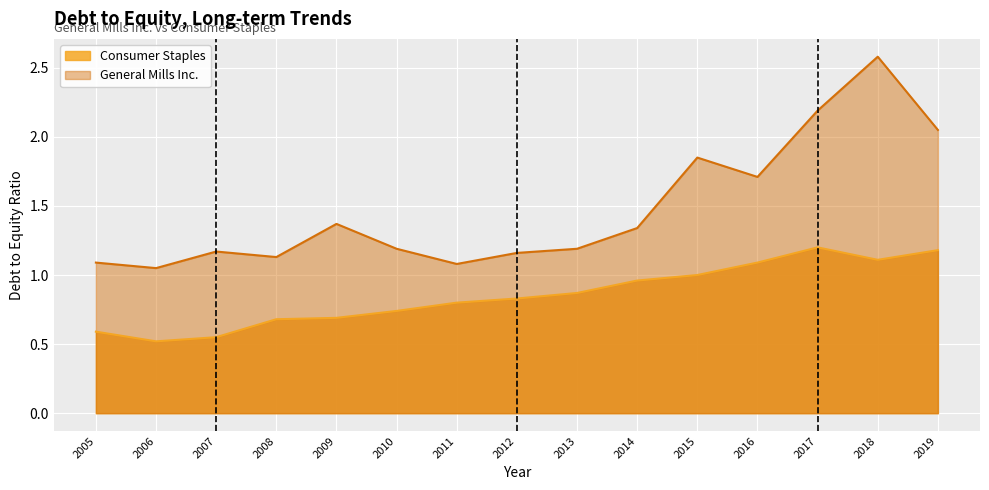

Reading left to right, transcribe all the data shown in this chart.

Consumer Staples: 0.6	0.5	0.6	0.7	0.7	0.7	0.8	0.8	0.9	1.0	1.0	1.1	1.2	1.1	1.2
General Mills Inc.: 1.1	1.1	1.2	1.1	1.4	1.2	1.1	1.2	1.2	1.3	1.9	1.7	2.2	2.6	2.0